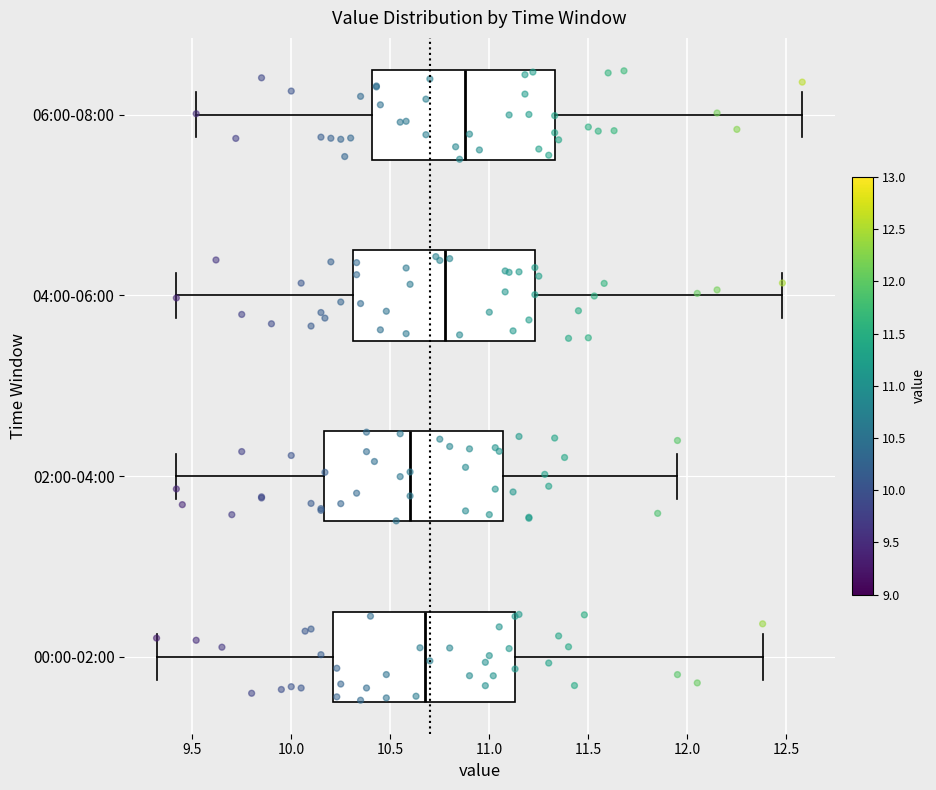

Where is the left edge of the box for 06:00-08:00 on the x-axis? The values are not printed on the chart, so give them approximately, as read against the axis.

10.40